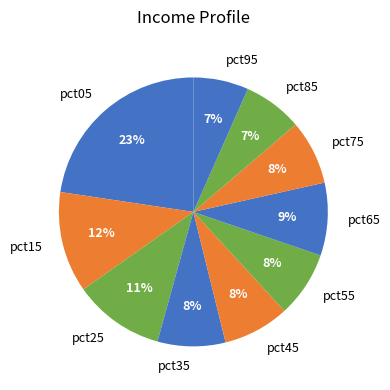

Is the sum of pct95 and pct85 greater than half?

No